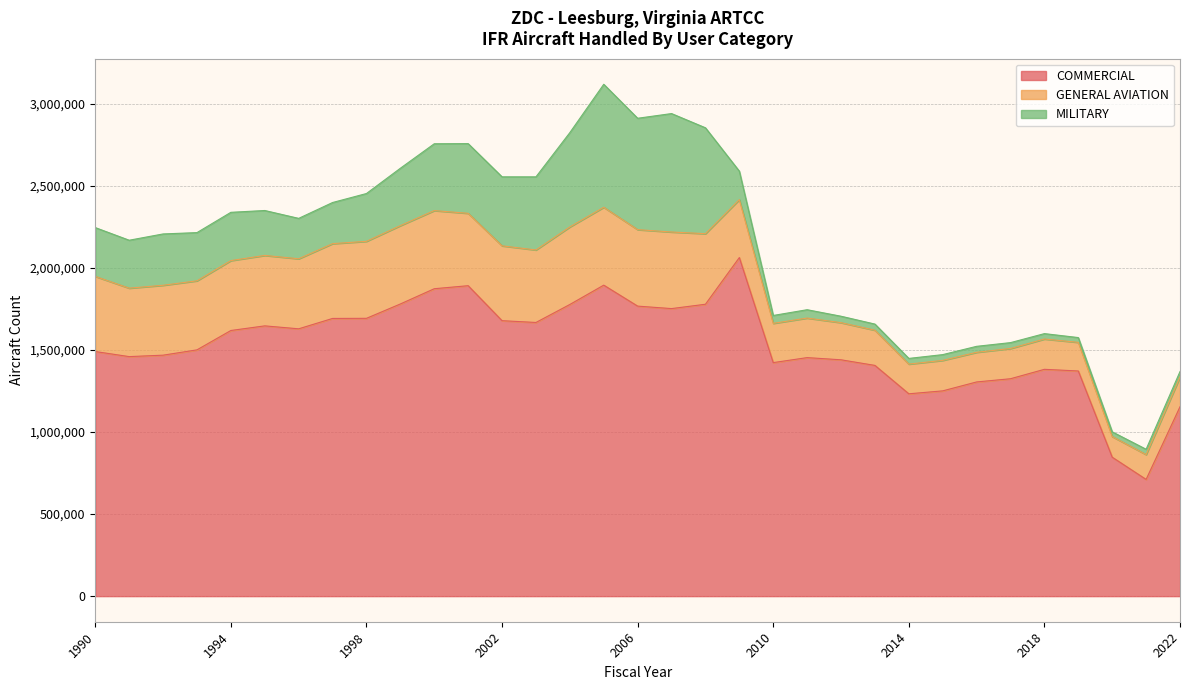

At which category does MILITARY reach its first local valley?

1991